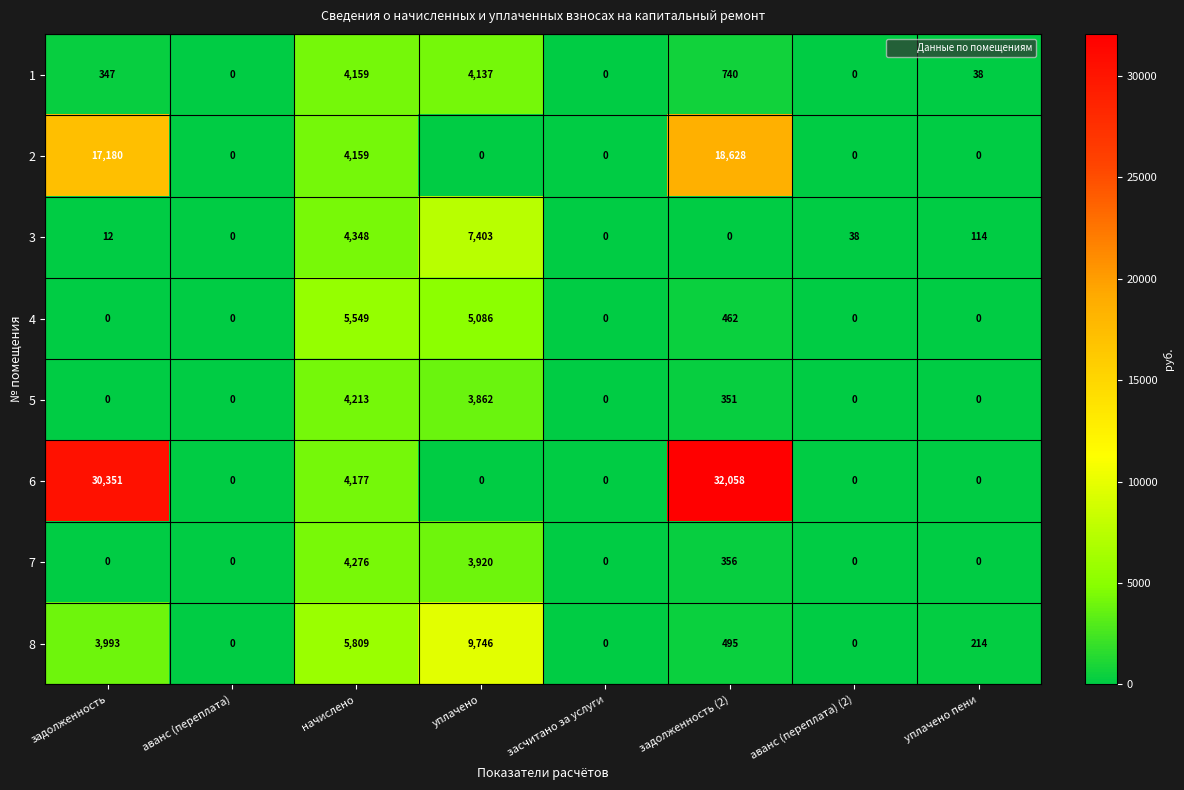

Rank the series at задолженность (2) from lowest to highest value.

3, 5, 7, 4, 8, 1, 2, 6